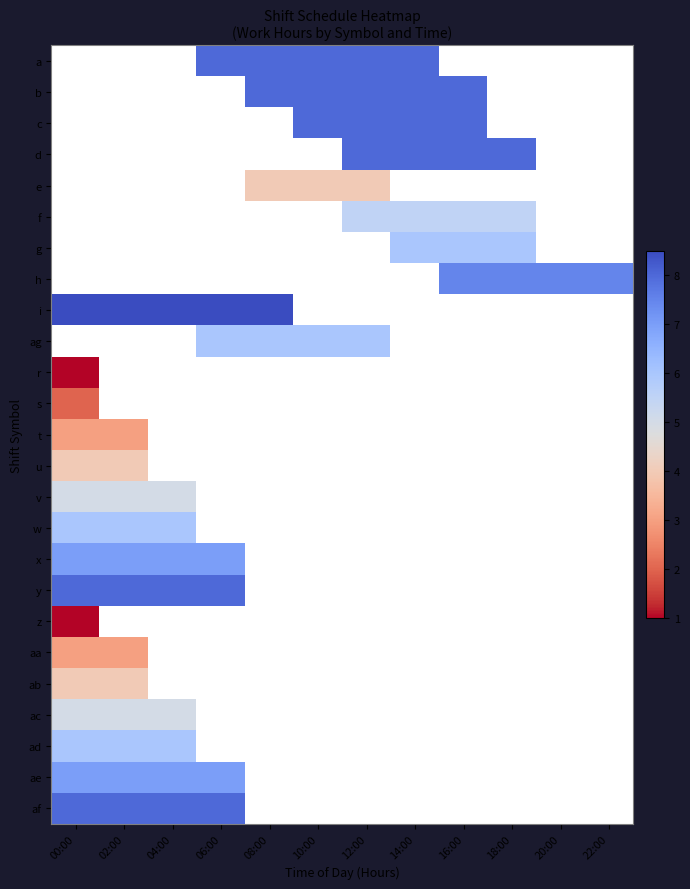

Which label corresponds to the smallest value in the chart?

00:00